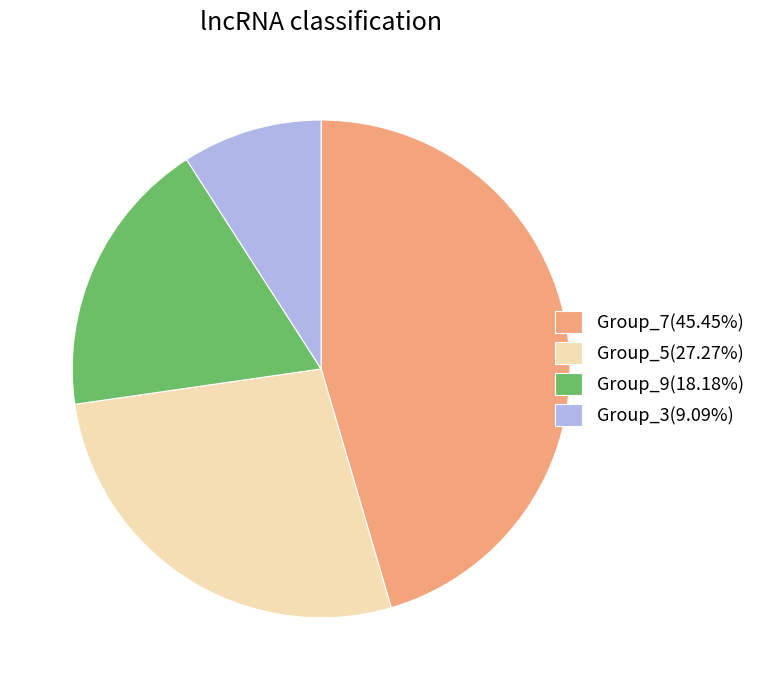

Count the number of slices in the pie.

4